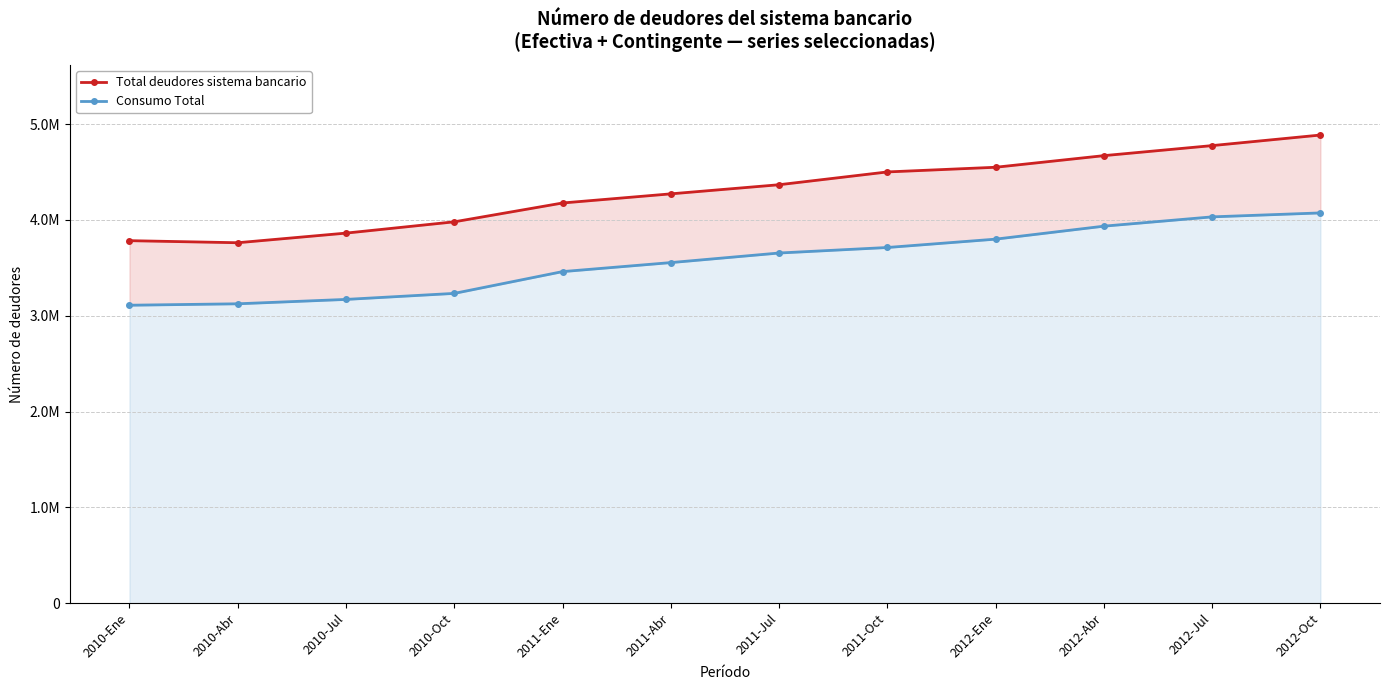

True or false: Consumo Total and Total deudores sistema bancario cross at least once.

False